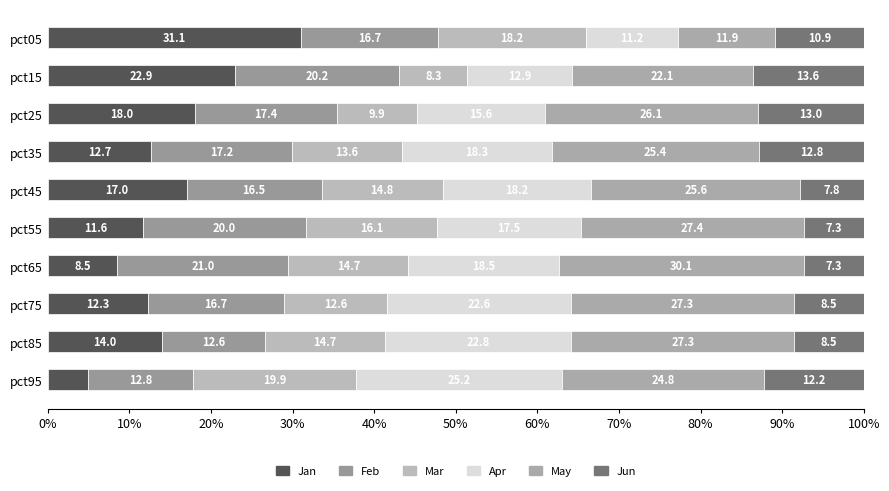

What position from the right is 40%?

6